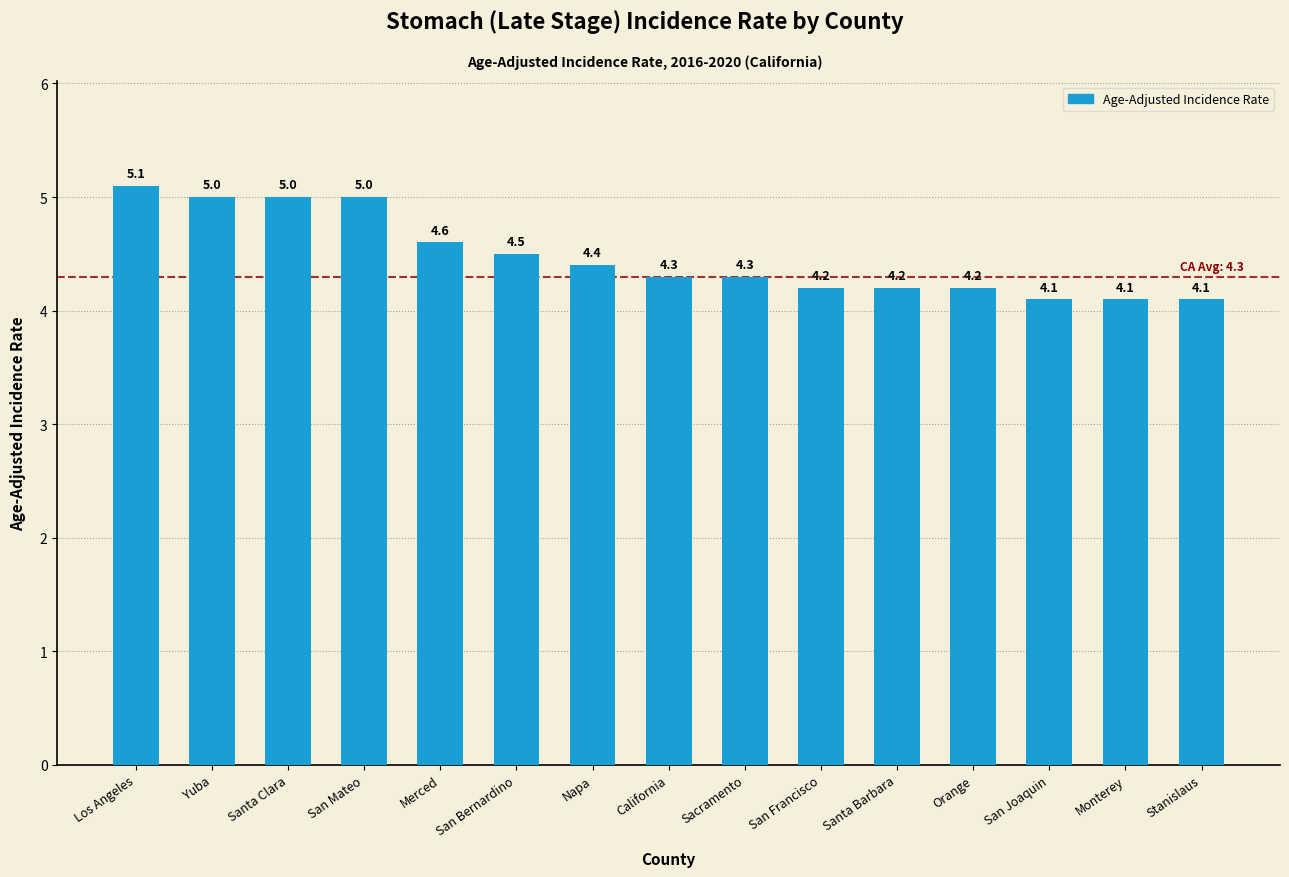

Reading right to left, list all the values displayed in this chart.

Stanislaus=4.1	Monterey=4.1	San Joaquin=4.1	Orange=4.2	Santa Barbara=4.2	San Francisco=4.2	Sacramento=4.3	California=4.3	Napa=4.4	San Bernardino=4.5	Merced=4.6	San Mateo=5.0	Santa Clara=5.0	Yuba=5.0	Los Angeles=5.1